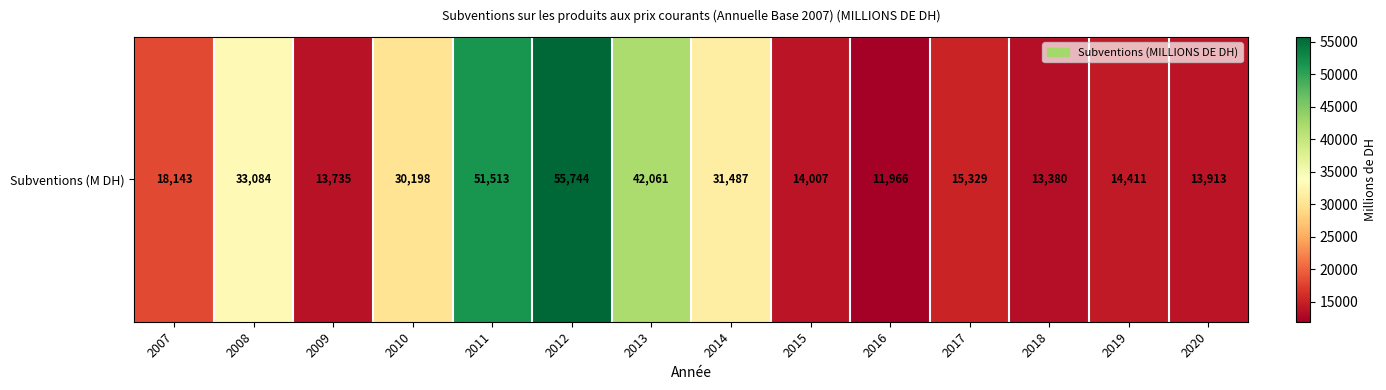

Approximately how many times larger is the value at 2016 compared to 2011?

0.2